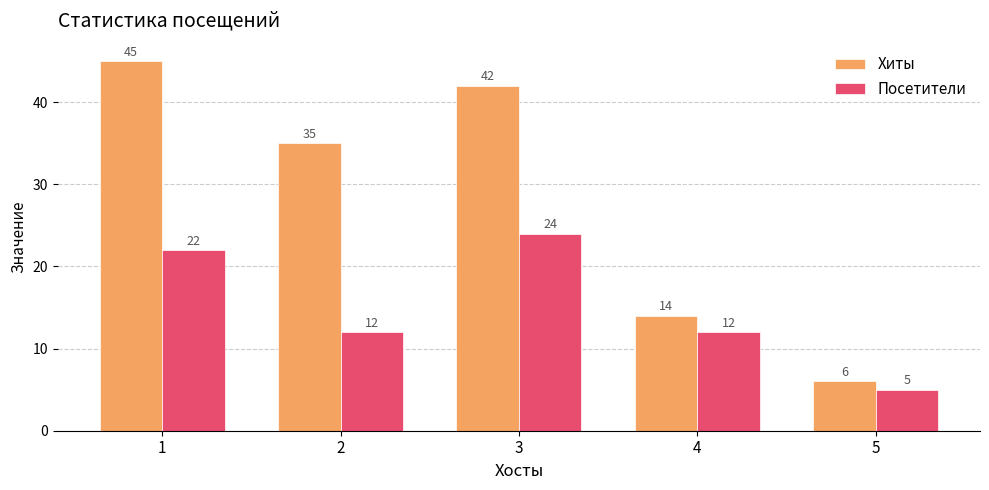

What is the value of the Хиты bar at the 4th from the left?

14